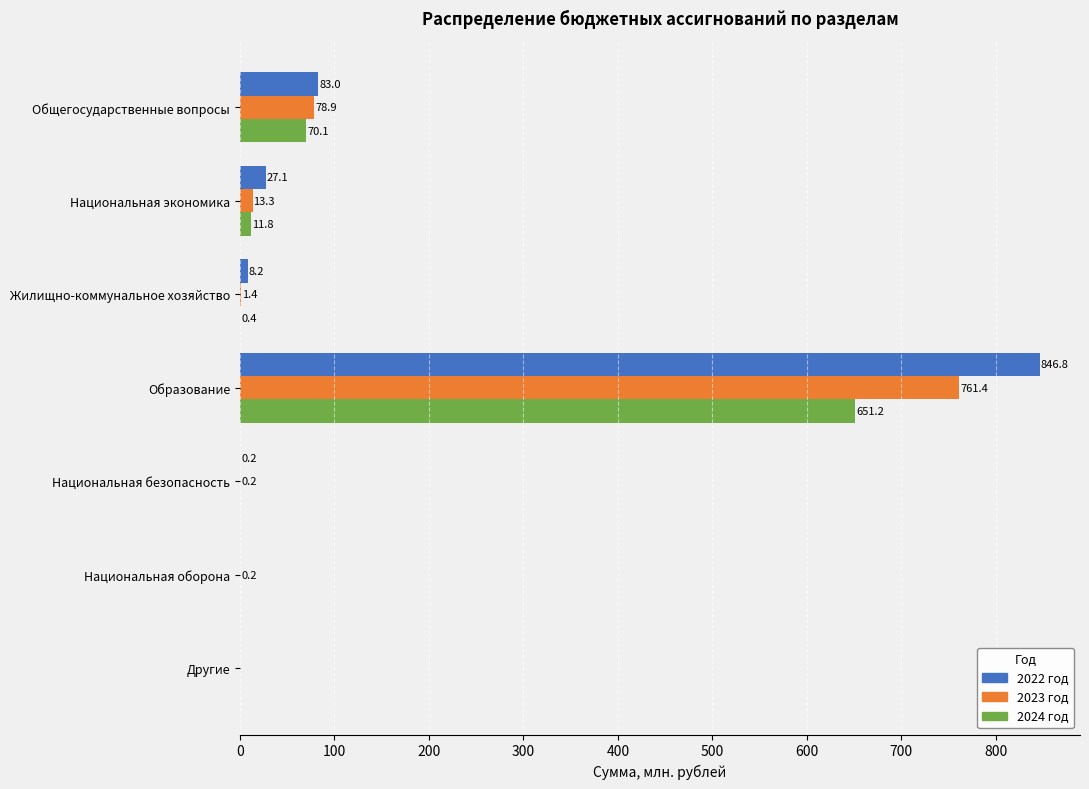

Between Национальная безопасность and Национальная оборона, which series saw the biggest shift?

2022 год